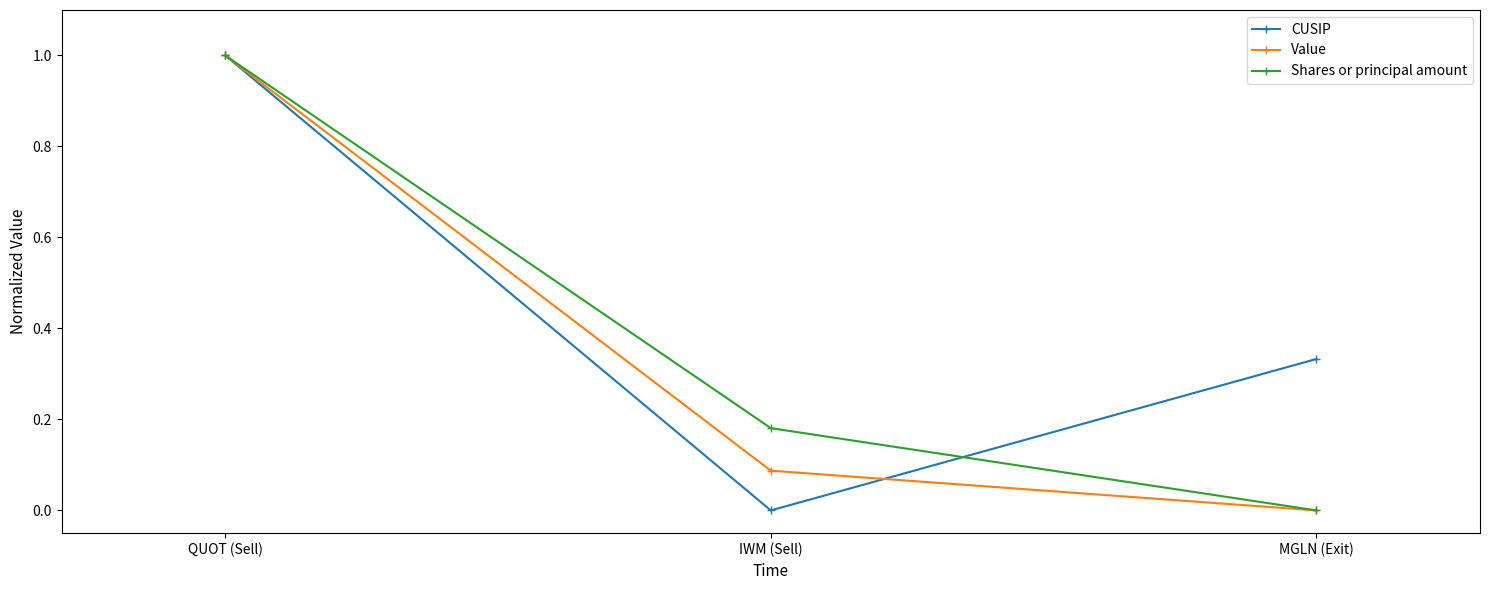

How many values in the Shares or principal amount series exceed 0?

2